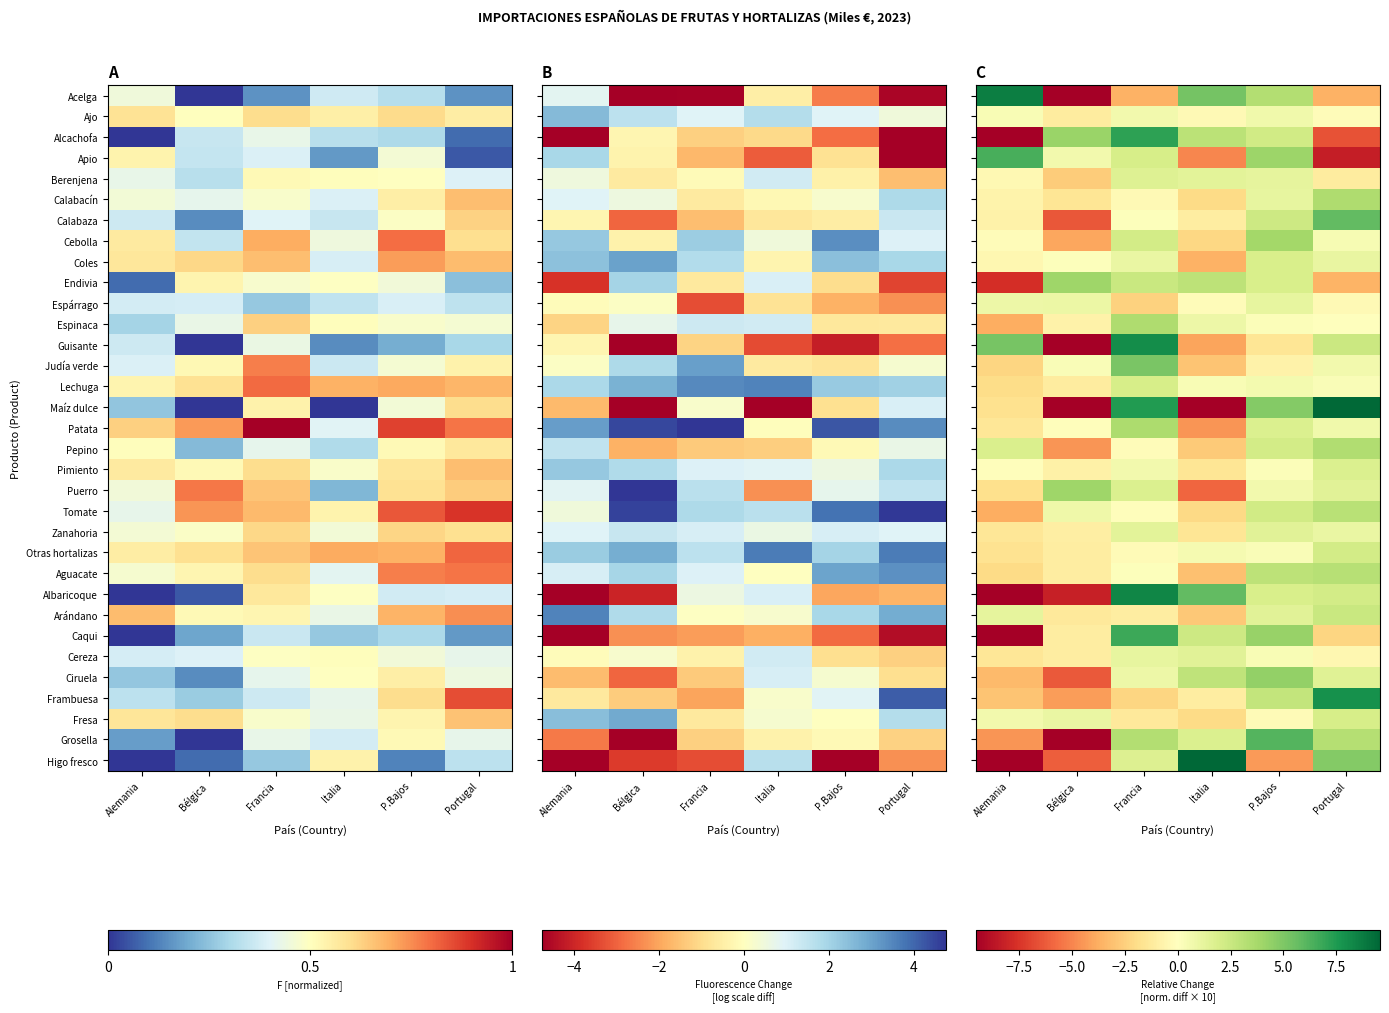

List the series in order of their peak value, lowest first.

Ajo, Espárrago, Cereza, Zanahoria, Berenjena, Pimiento, Coles, Lechuga, Fresa, Otras hortalizas, Arándano, Tomate, Aguacate, Pepino, Calabacín, Espinaca, Patata, Cebolla, Endivia, Puerro, Ciruela, Judía verde, Calabaza, Grosella, Apio, Caqui, Alcachofa, Frambuesa, Guisante, Albaricoque, Acelga, Maíz dulce, Higo fresco